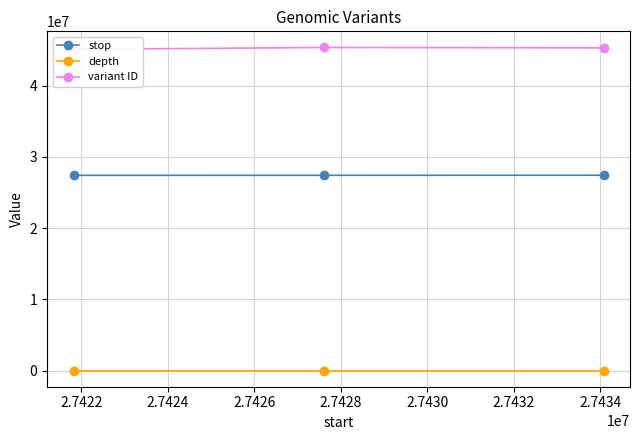

What is the average value of the variant ID series?

45271970